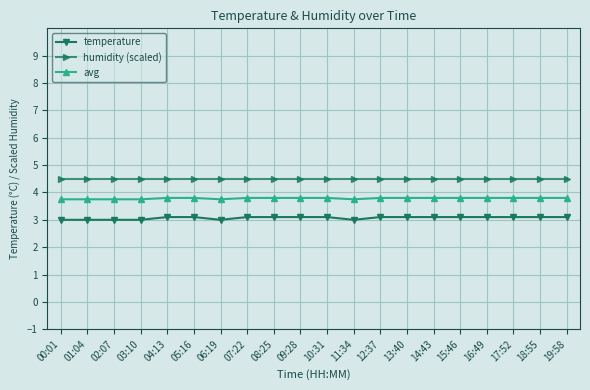

What is the maximum value shown in the chart?

4.5